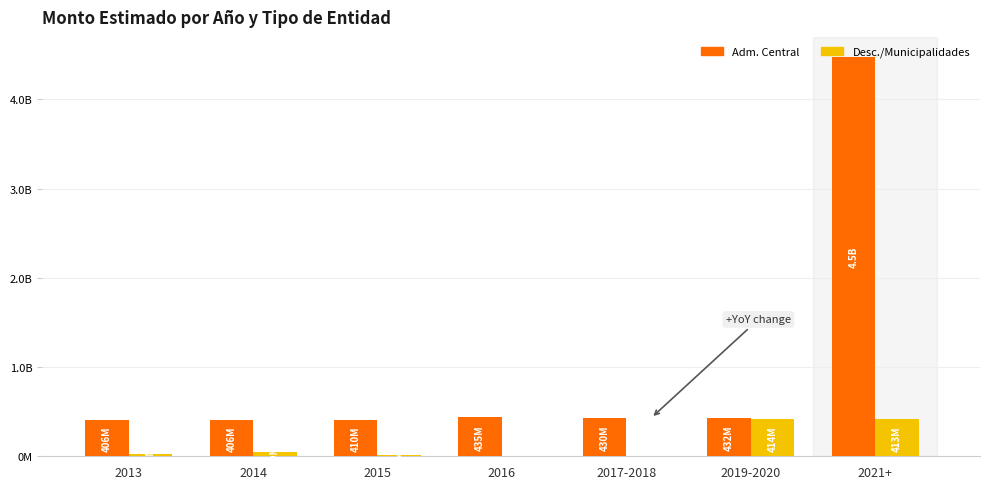

What position from the left is 2016?

4